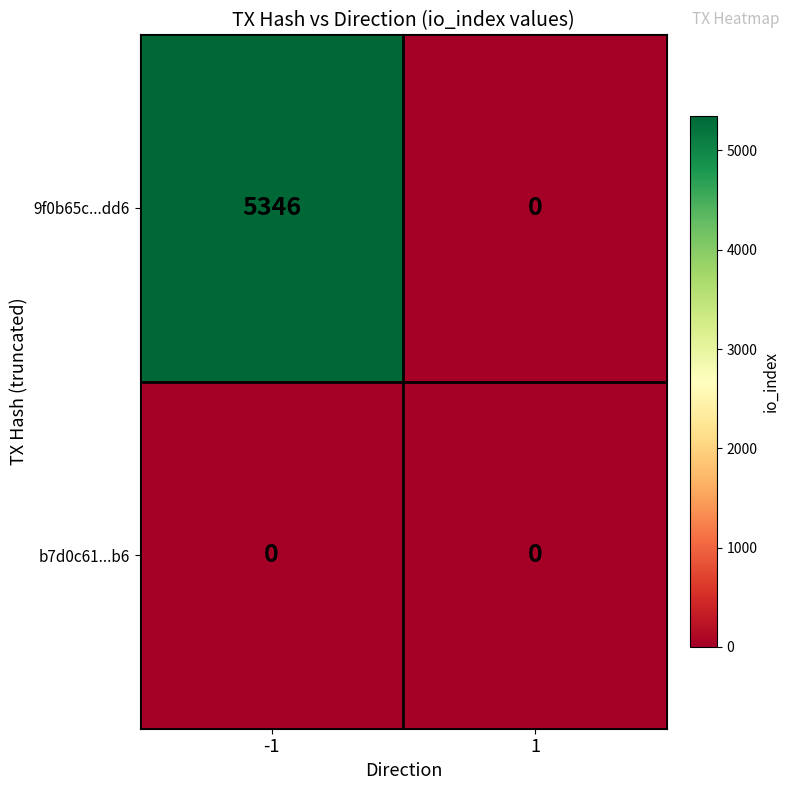

What is the total value across all series at -1?

5346